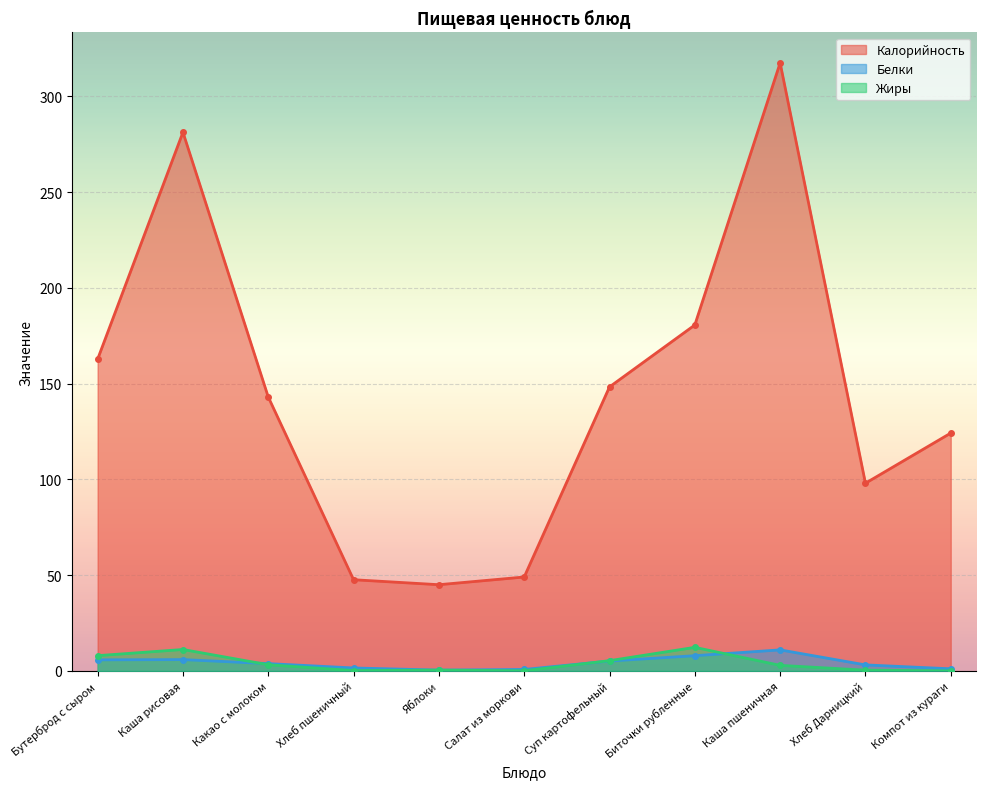

True or false: Белки has a value of 11.0 at Каша пшеничная.

True